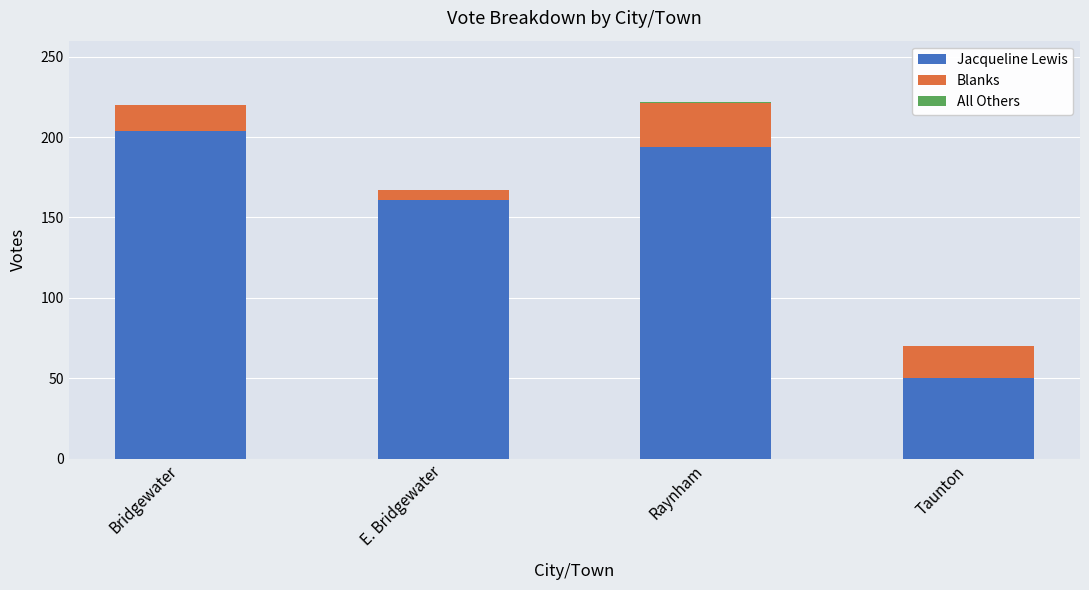

At which label does Jacqueline Lewis reach its peak?

Bridgewater